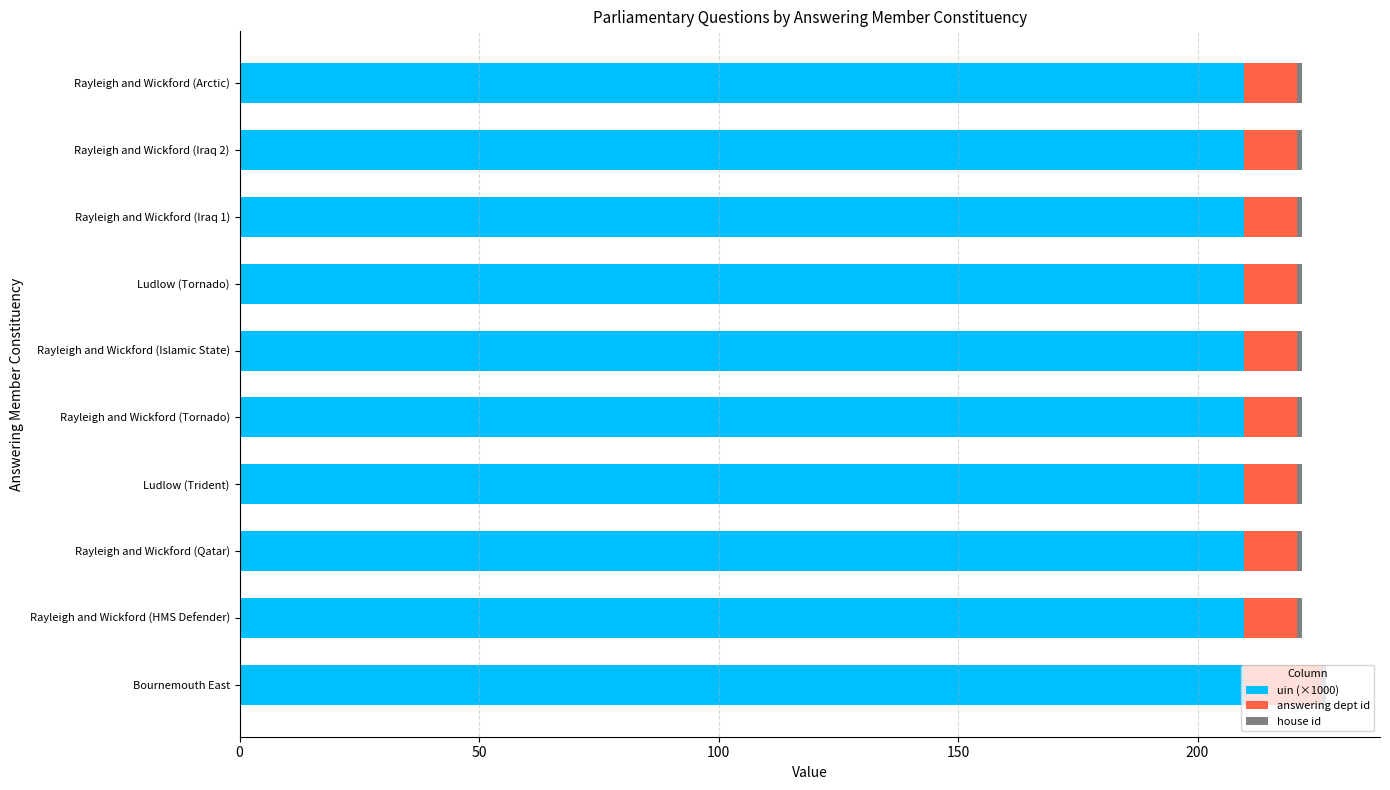

How many series are shown in this chart?

3